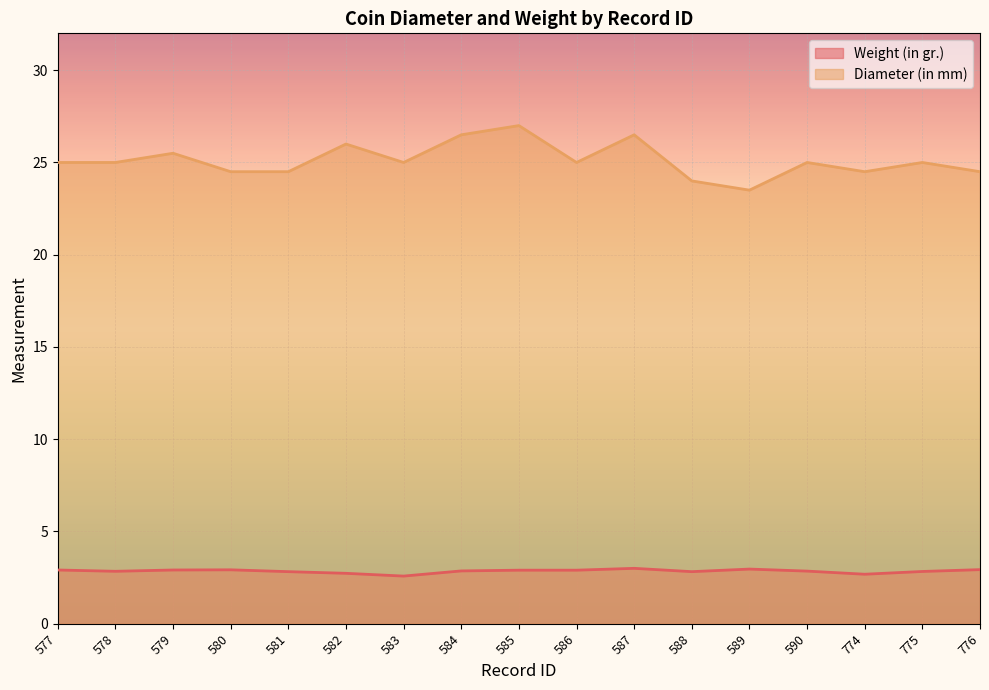

In Weight (in gr.), how many points are lower than both neighbors (excluding endpoints)?

4